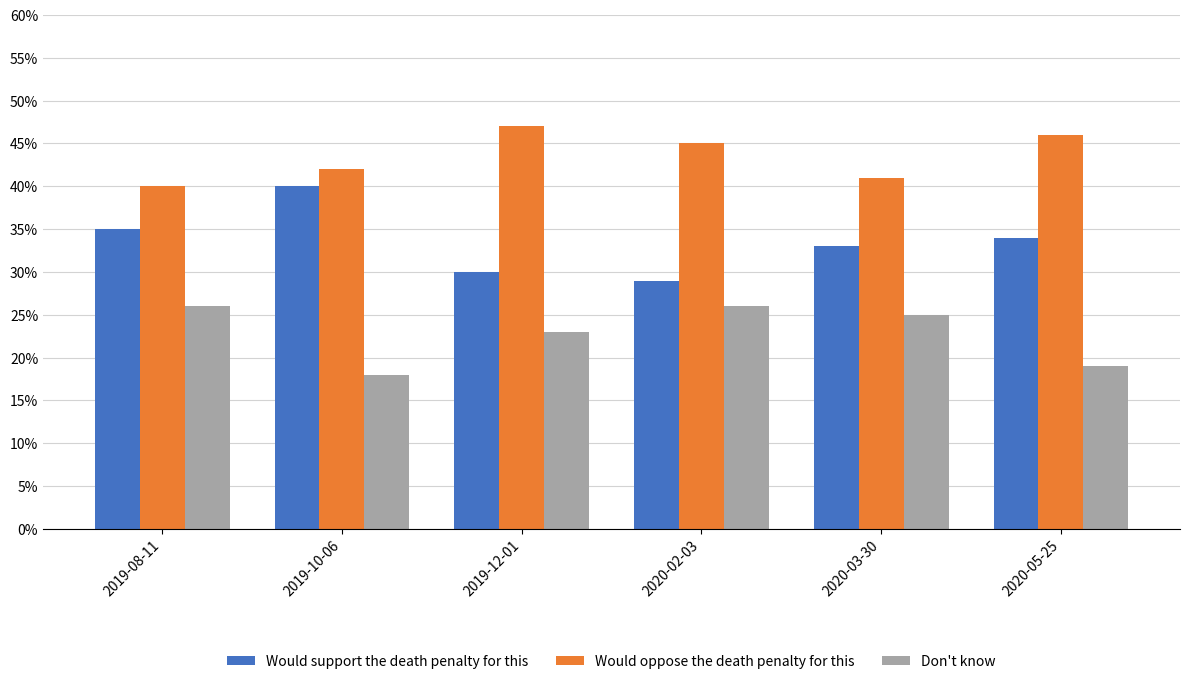

At how many categories does at least one series exceed 0?

6